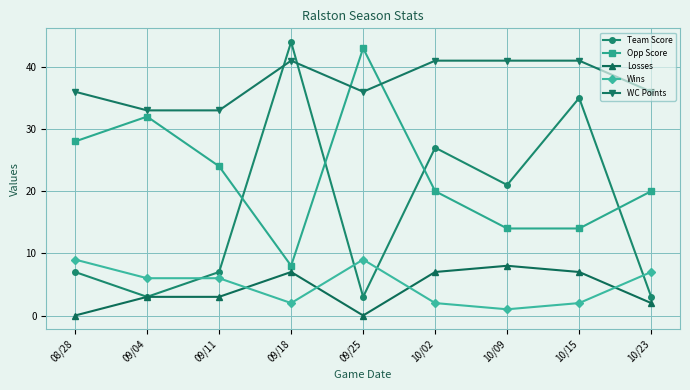

True or false: Wins and WC Points cross at least once.

False